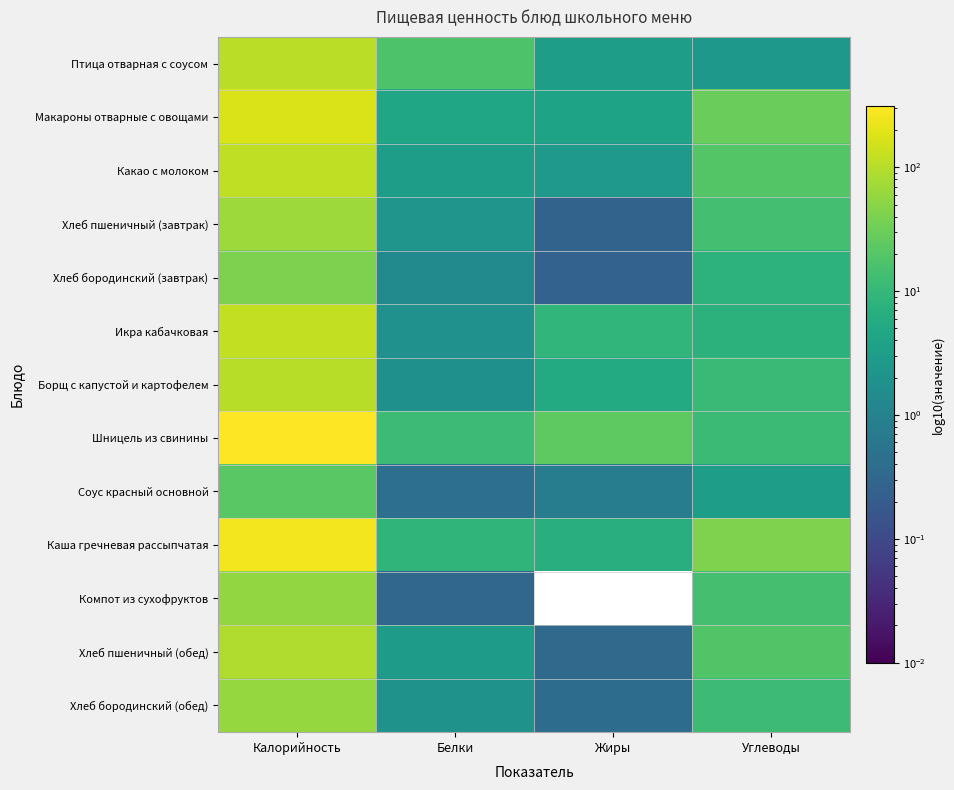

Reading left to right, transcribe all the data shown in this chart.

Птица отварная с соусом: Калорийность=107.8	Белки=17.2	Жиры=3.2	Углеводы=2.5
Макароны отварные с овощами: Калорийность=171.4	Белки=4.5	Жиры=4.0	Углеводы=29.2
Какао с молоком: Калорийность=116.2	Белки=3.2	Жиры=2.6	Углеводы=19.9
Хлеб пшеничный (завтрак): Калорийность=67.6	Белки=2.3	Жиры=0.3	Углеводы=14.0
Хлеб бородинский (завтрак): Калорийность=40.3	Белки=1.4	Жиры=0.3	Углеводы=8.1
Икра кабачковая: Калорийность=118.5	Белки=1.9	Жиры=8.9	Углеводы=7.7
Борщ с капустой и картофелем: Калорийность=101.8	Белки=1.8	Жиры=5.6	Углеводы=11.0
Шницель из свинины: Калорийность=311.0	Белки=12.2	Жиры=24.0	Углеводы=11.6
Соус красный основной: Калорийность=21.7	Белки=0.4	Жиры=0.8	Углеводы=3.3
Каша гречневая рассыпчатая: Калорийность=263.7	Белки=8.7	Жиры=6.5	Углеводы=42.7
Компот из сухофруктов: Калорийность=59.2	Белки=0.3	Жиры=0.0	Углеводы=14.5
Хлеб пшеничный (обед): Калорийность=90.1	Белки=3.0	Жиры=0.4	Углеводы=18.7
Хлеб бородинский (обед): Калорийность=60.5	Белки=2.0	Жиры=0.4	Углеводы=12.2